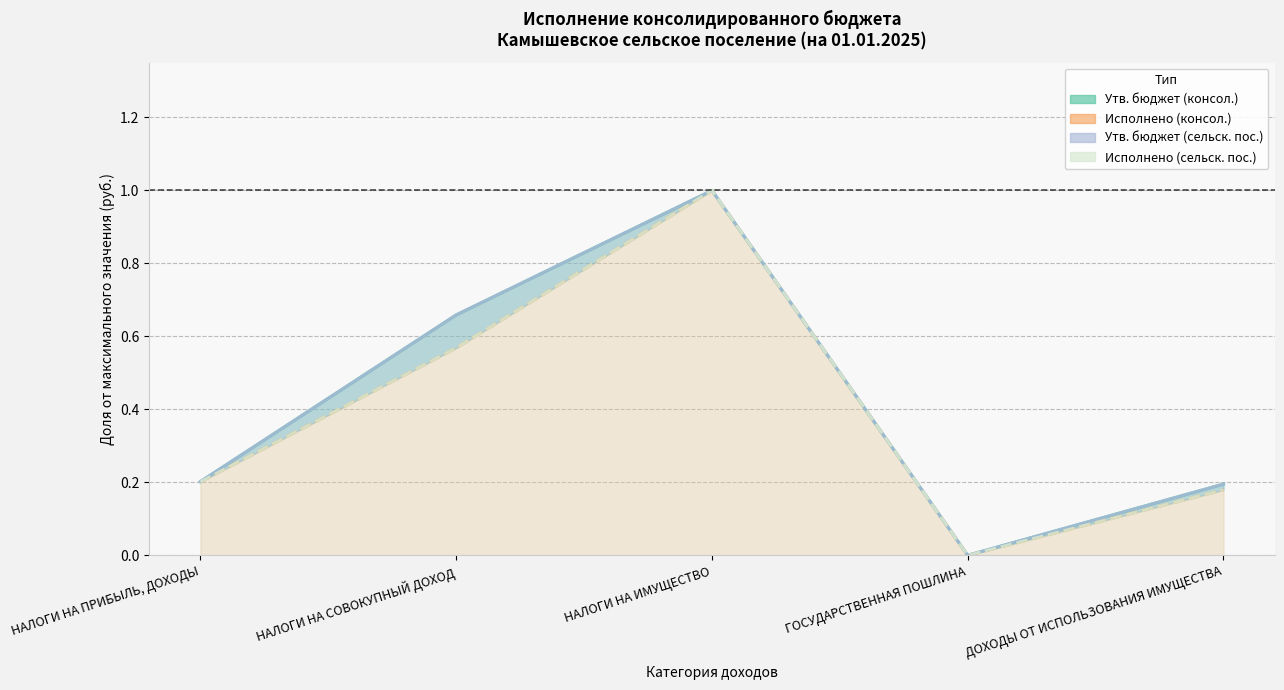

Between ДОХОДЫ ОТ ИСПОЛЬЗОВАНИЯ ИМУЩЕСТВА and НАЛОГИ НА ПРИБЫЛЬ, ДОХОДЫ, which is larger?

НАЛОГИ НА ПРИБЫЛЬ, ДОХОДЫ